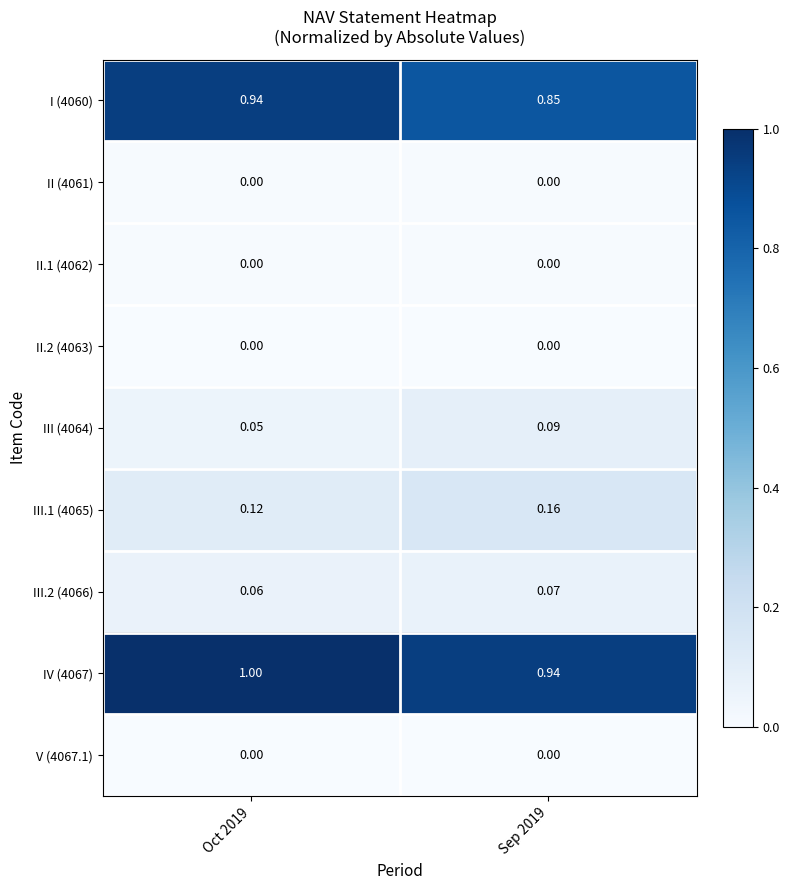

Is the value of I (4060) at Sep 2019 greater than the value of III (4064) at Oct 2019?

Yes